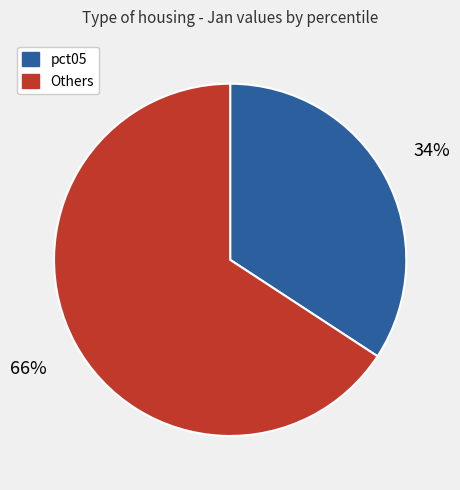

To the nearest percent, what is the difference between the largest and smallest slice percentages?

32%